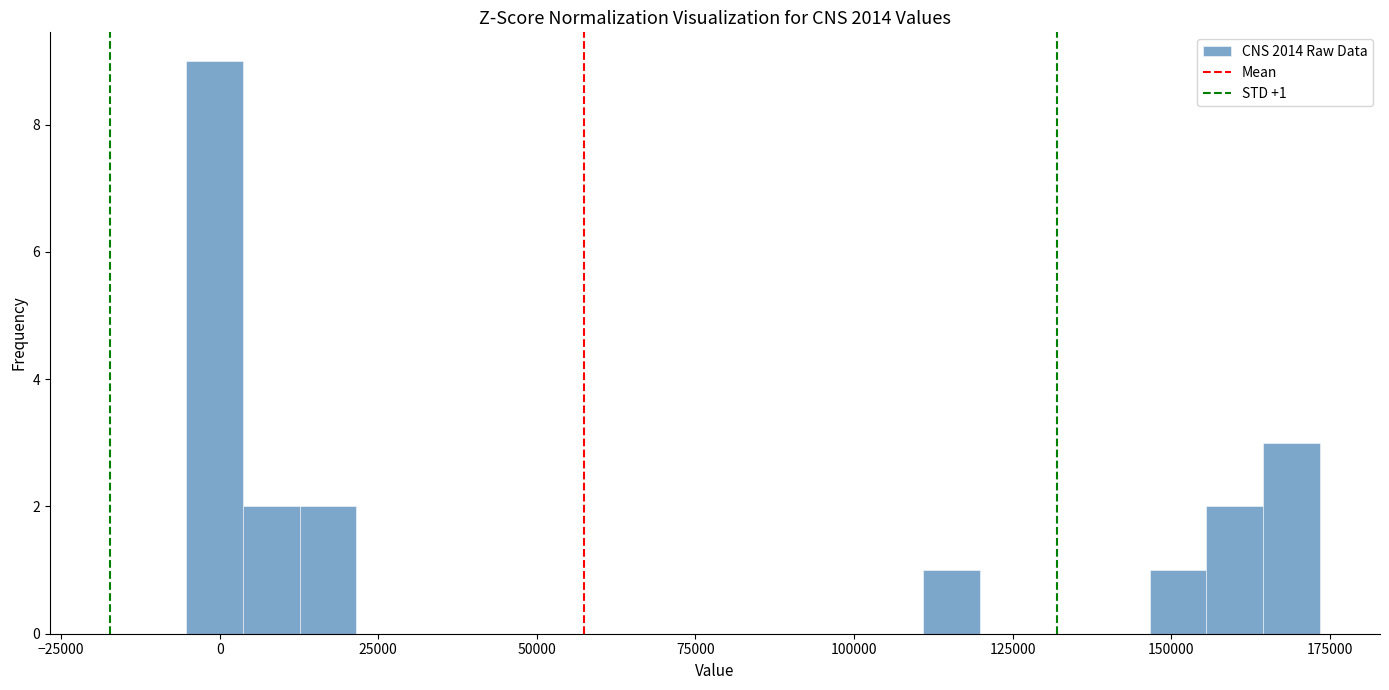

Around what value on the x-axis is the tallest bar? Give the approximate position of its centre, as read against the axis.

0